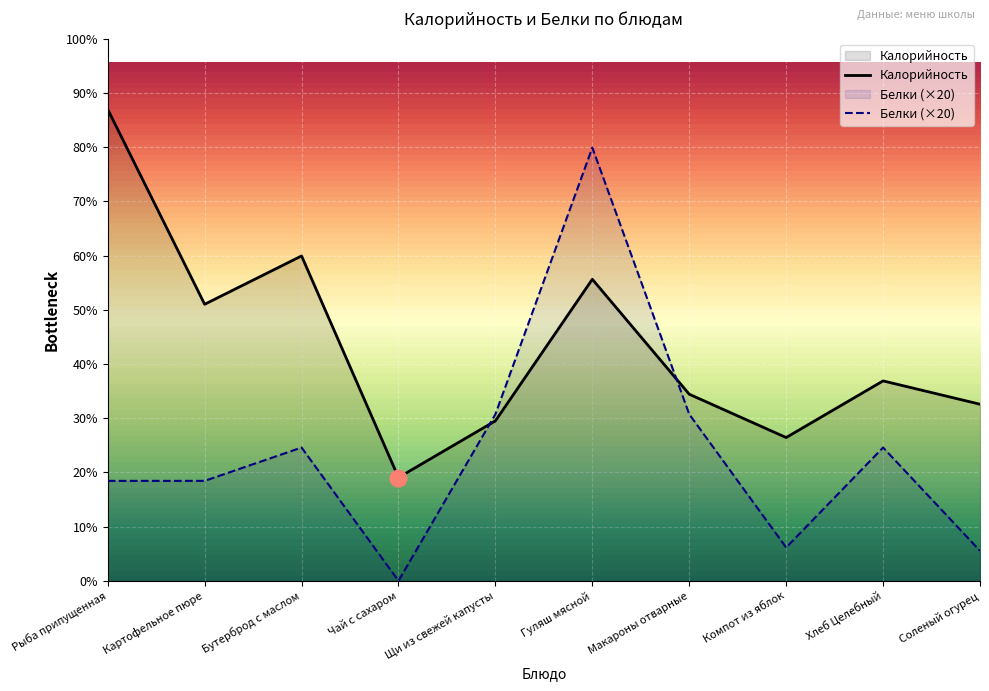

Reading right to left, list all the values displayed in this chart.

Калорийность: Соленый огурец=106	Хлеб Целебный=120	Компот из яблок=86	Макароны отварные=112	Гуляш мясной=181	Щи из свежей капусты=96	Чай с сахаром=62	Бутерброд с маслом=195	Картофельное пюре=166	Рыба припущенная=283
Белки: Соленый огурец=18	Хлеб Целебный=80	Компот из яблок=20	Макароны отварные=100	Гуляш мясной=260	Щи из свежей капусты=100	Чай с сахаром=0	Бутерброд с маслом=80	Картофельное пюре=60	Рыба припущенная=60